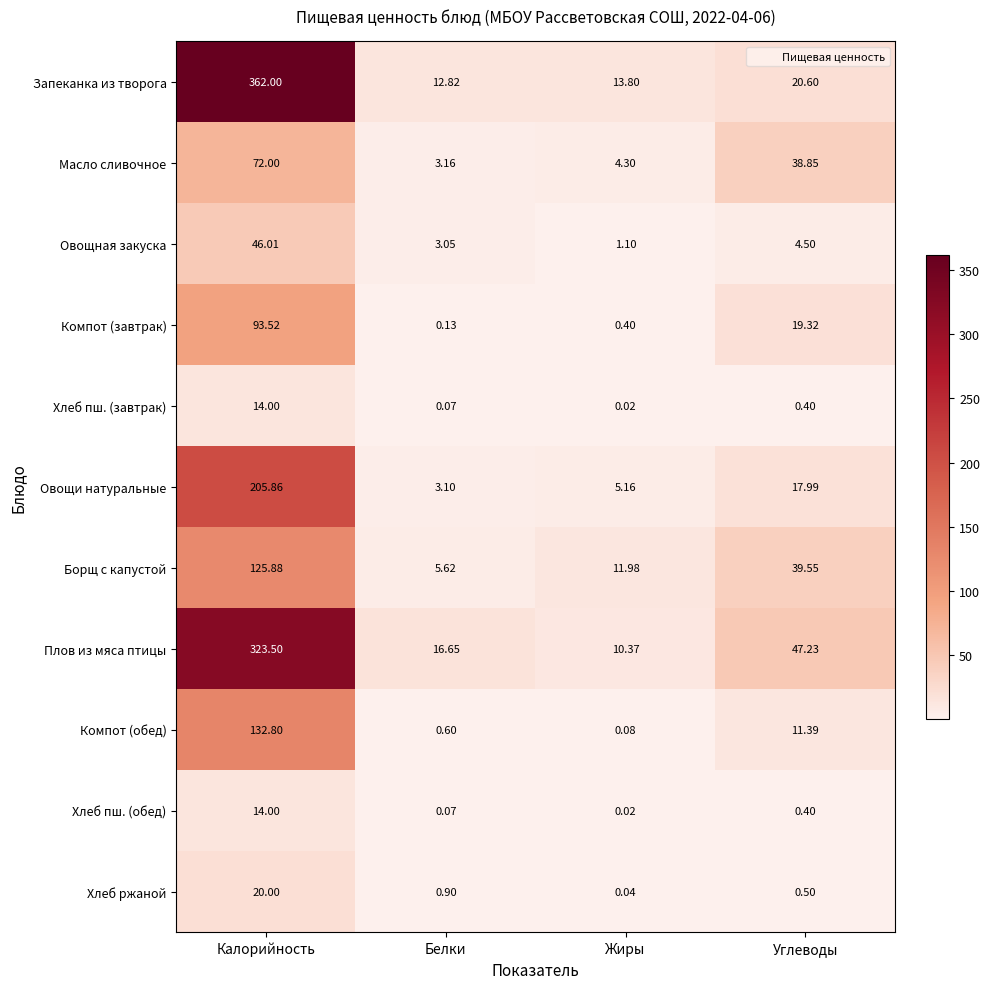

At which category is the sum across all series the highest?

Калорийность